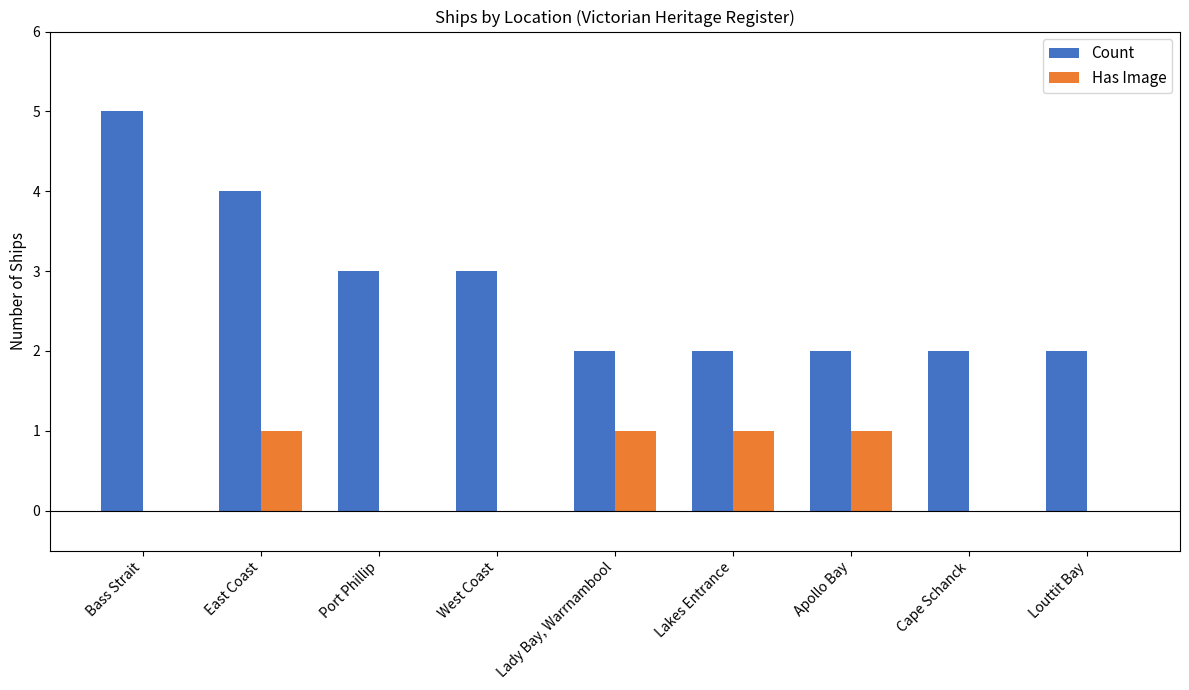

Reading left to right, transcribe all the data shown in this chart.

Count: Bass Strait=5	East Coast=4	Port Phillip=3	West Coast=3	Lady Bay, Warrnambool=2	Lakes Entrance=2	Apollo Bay=2	Cape Schanck=2	Louttit Bay=2
Has Image: Bass Strait=0	East Coast=1	Port Phillip=0	West Coast=0	Lady Bay, Warrnambool=1	Lakes Entrance=1	Apollo Bay=1	Cape Schanck=0	Louttit Bay=0